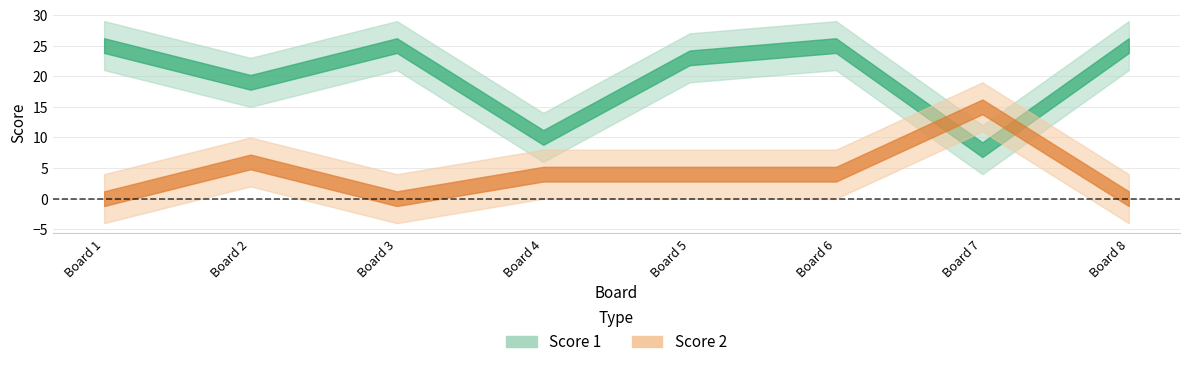

Which has a higher value, Board 8 or Board 7?

Board 8